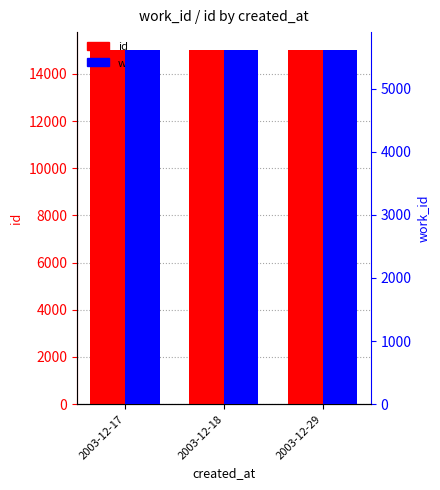

Rank the series by their maximum value, from lowest to highest.

work_id, id